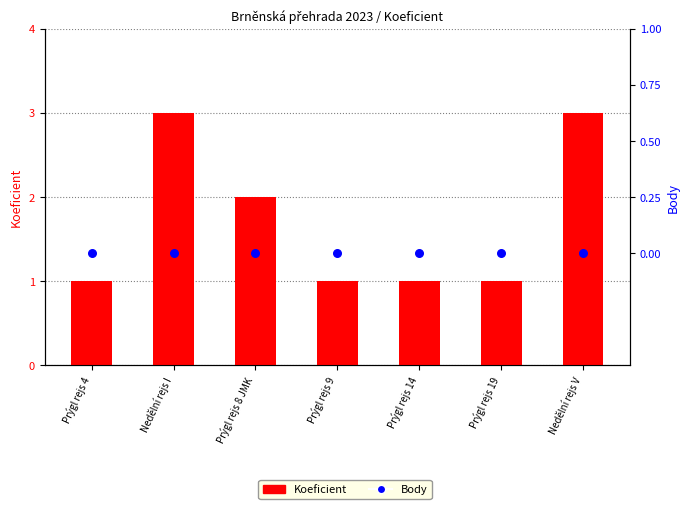

At which category is the sum across all series the highest?

Nedělní rejs I